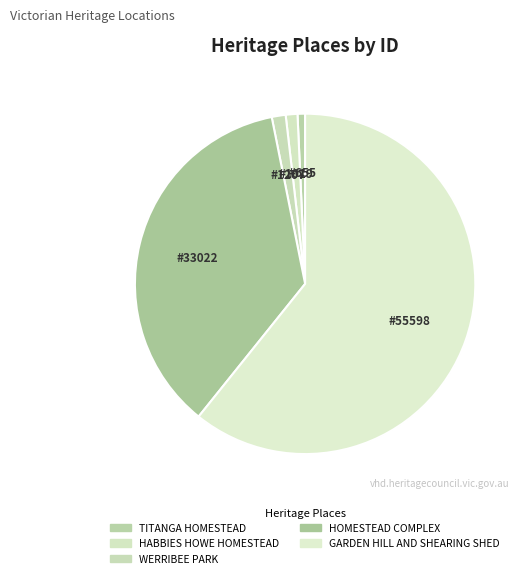

What percentage is the WERRIBEE PARK slice, to the nearest percent?

1%